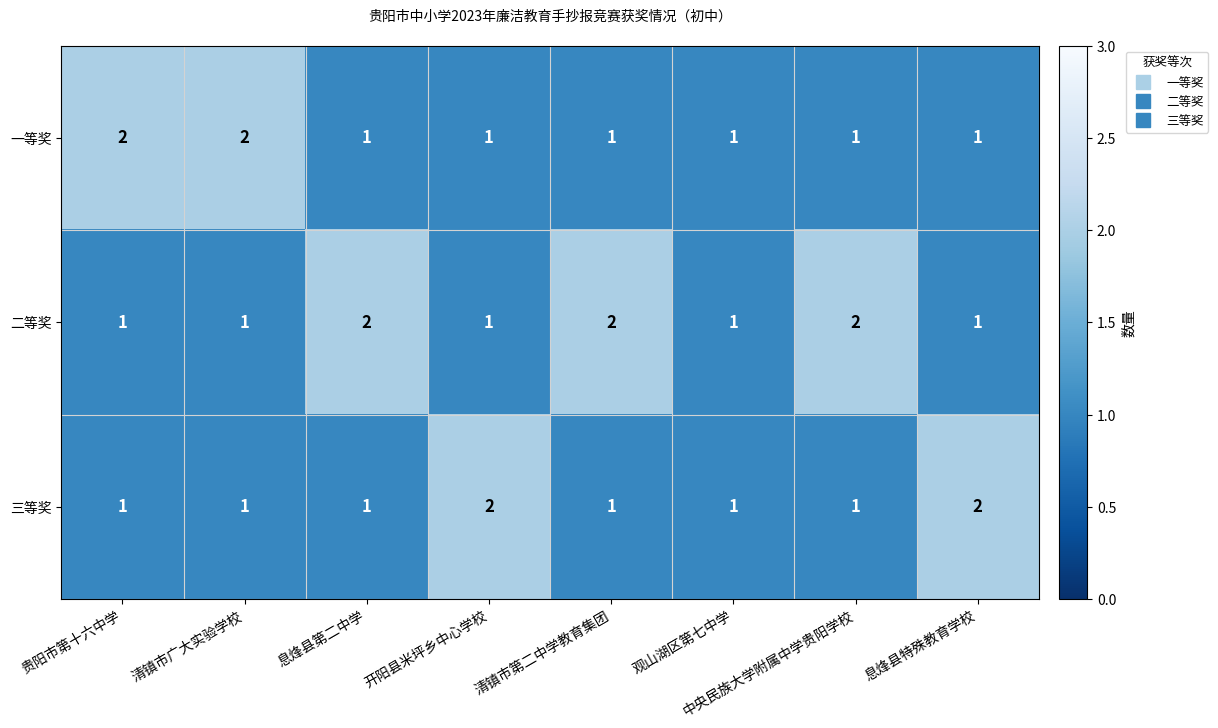

The 二等奖 series shows 0 at 清镇市广大实验学校. True or false?

False